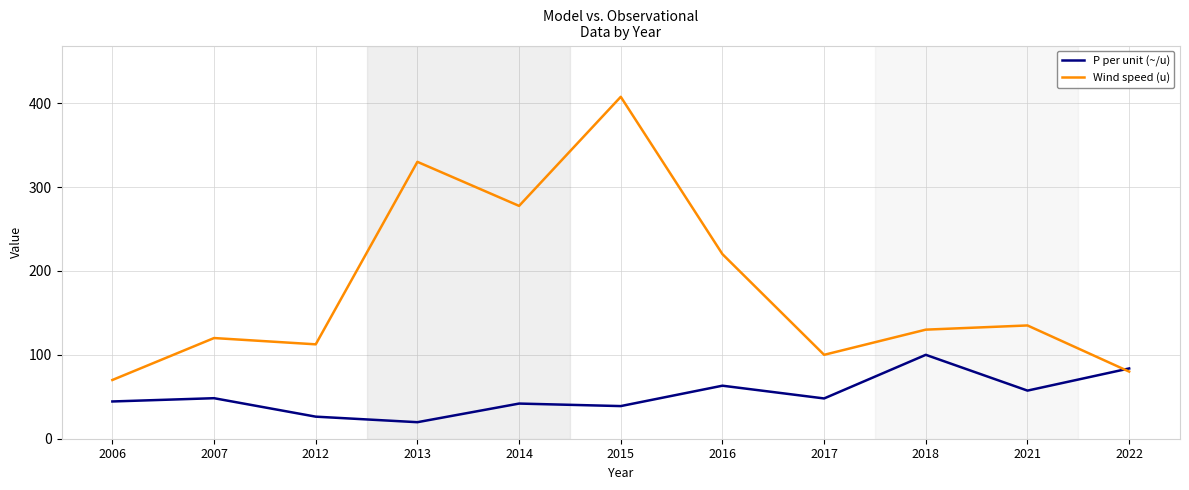

At which label does Wind speed (u) reach its minimum?

2006